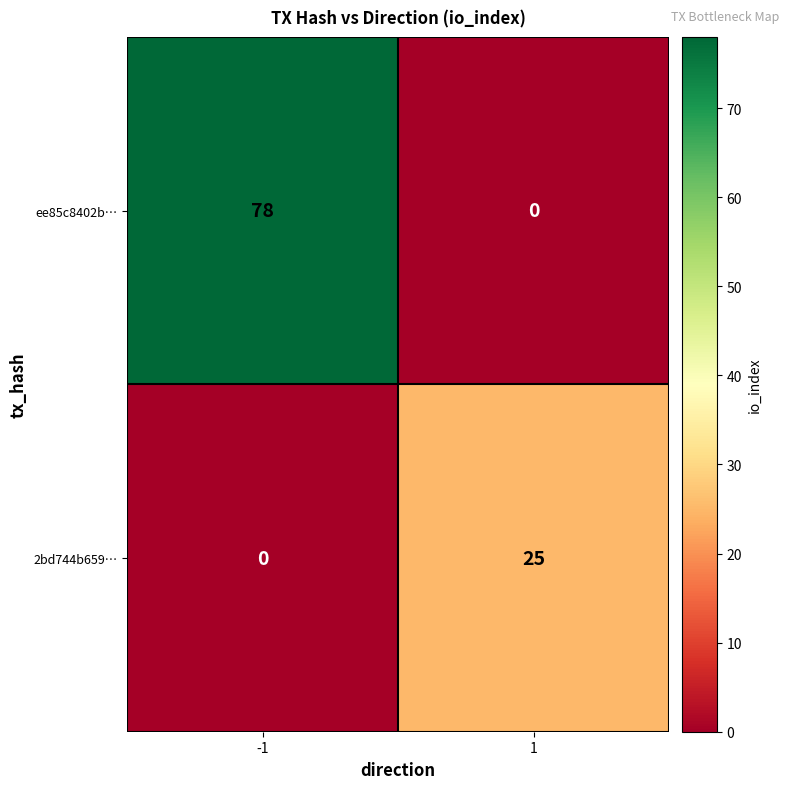

Reading left to right, what are all the values shown in this chart?

ee85c8402b…: 78	0
2bd744b659…: 0	25